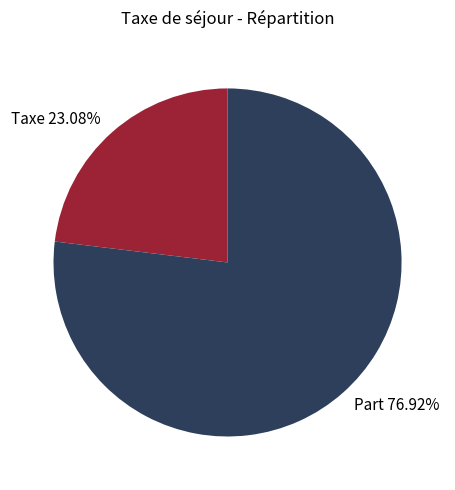

Is there any slice that represents more than half of the pie?

Yes